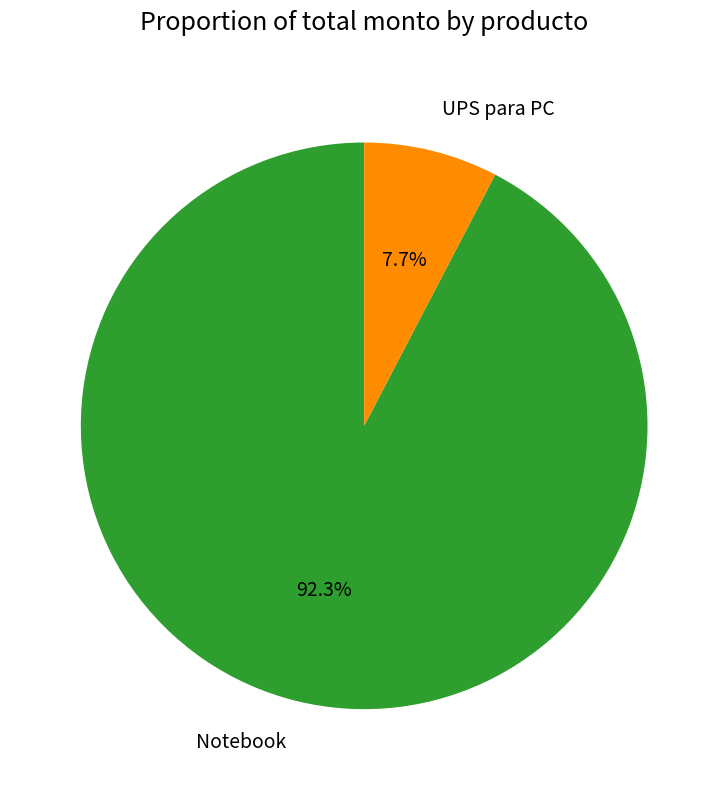

Is the sum of Notebook and UPS para PC greater than half?

Yes